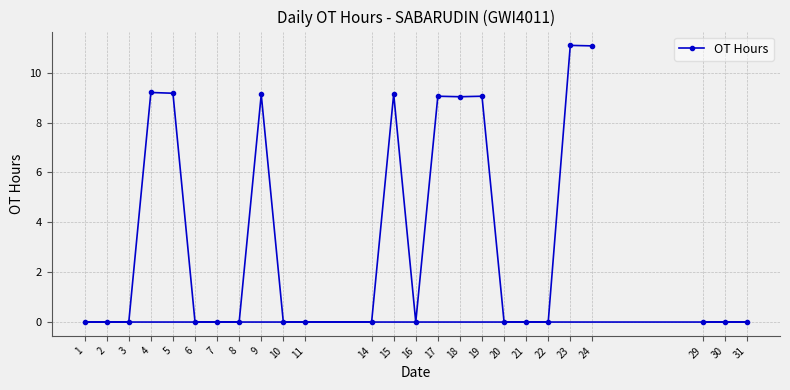

How many points are higher than both their immediate neighbors (excluding endpoints)?

6